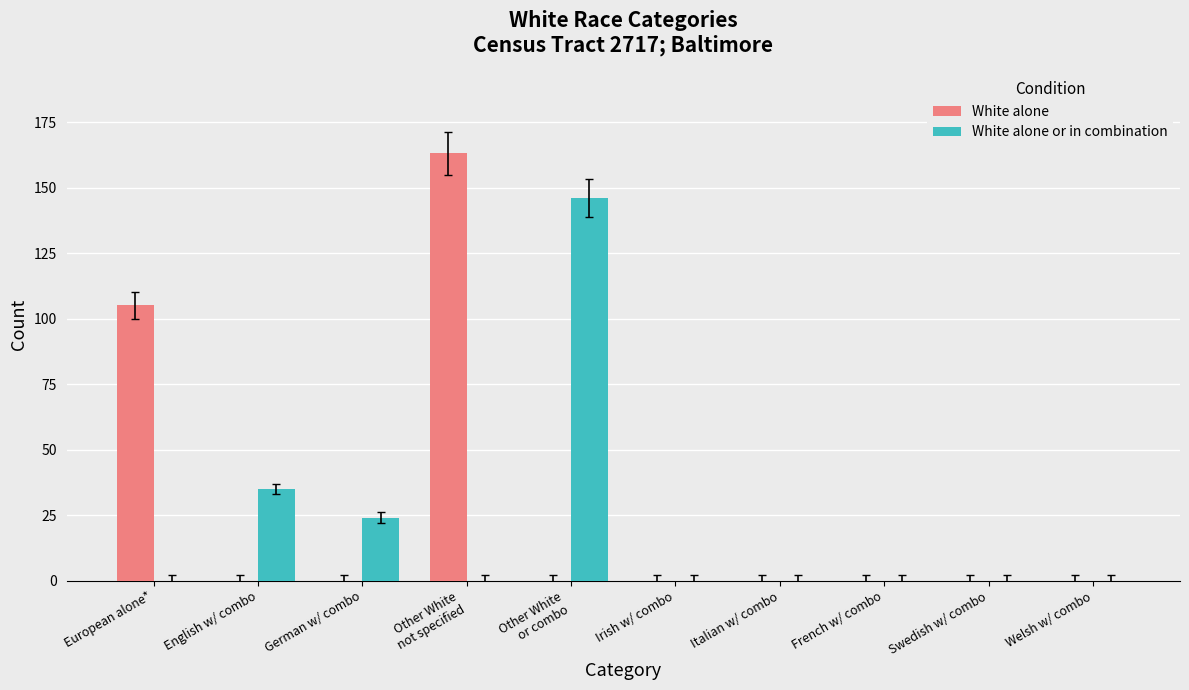

What is the maximum value for White alone?

163